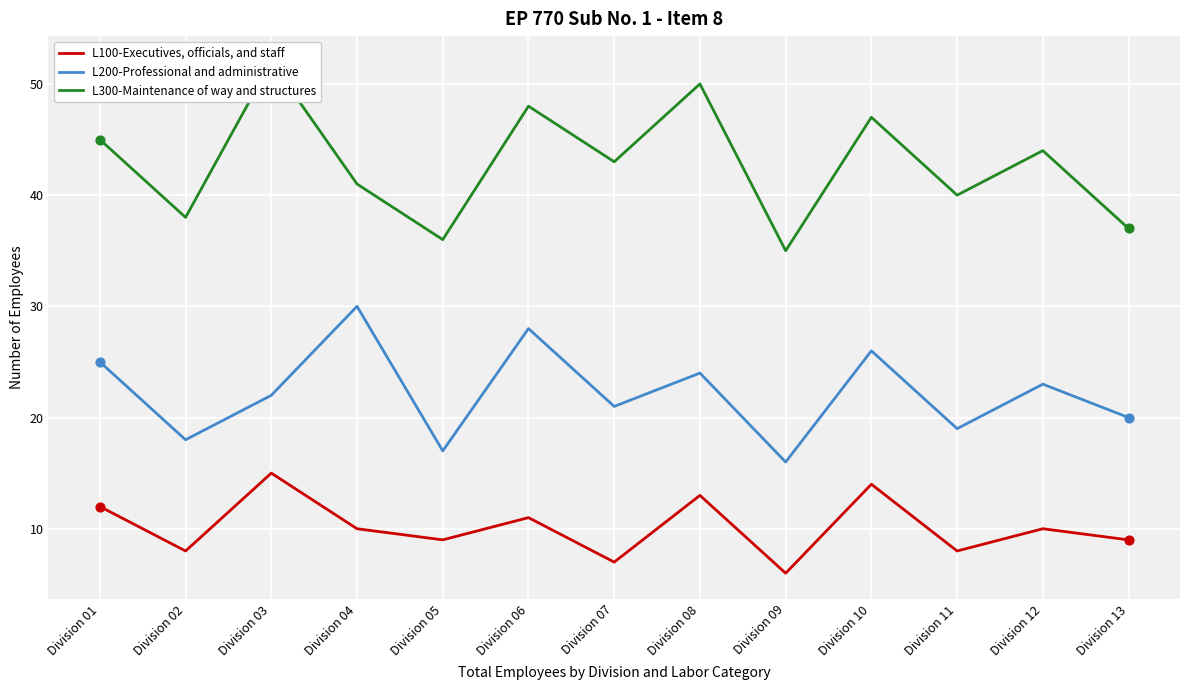

At which category is the sum across all series the highest?

Division 03